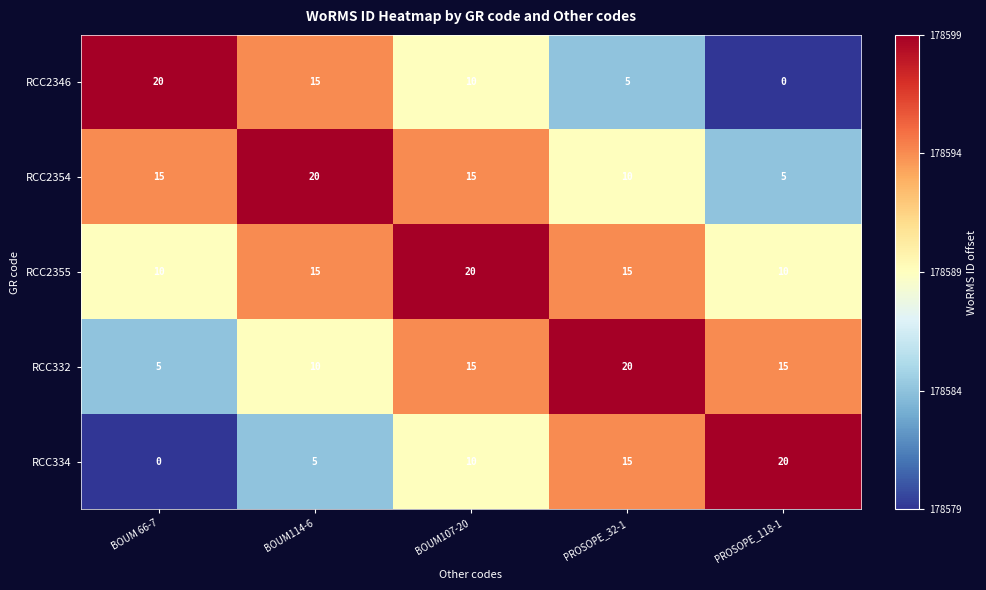

Count the number of categories in the chart.

5